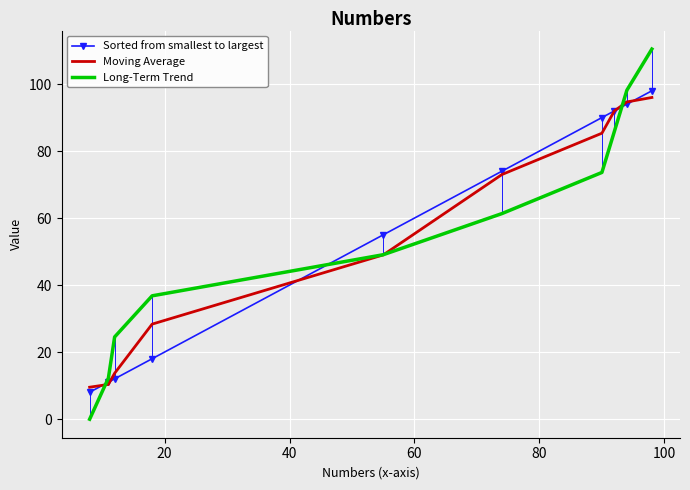

What is the highest value of the Long-Term Trend series?

110.5